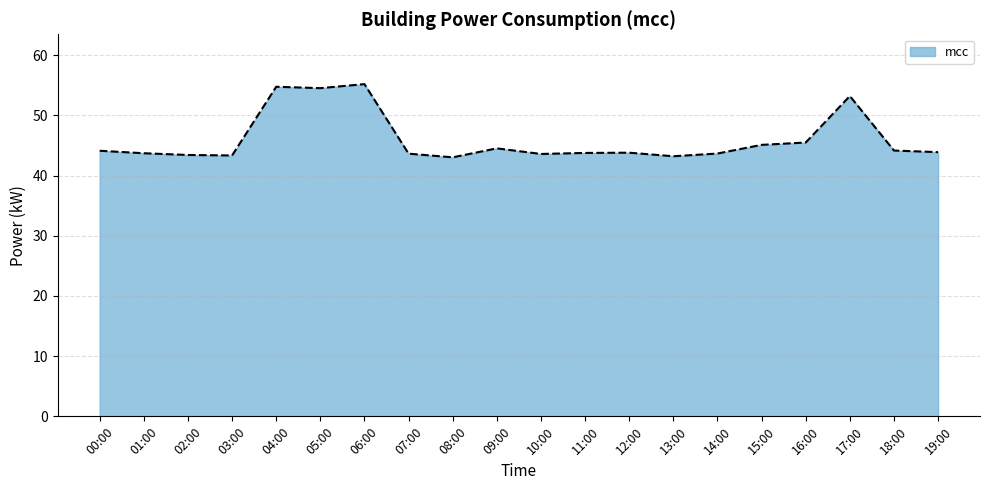

What is the change in value from 06:00 to 17:00?

-2.0